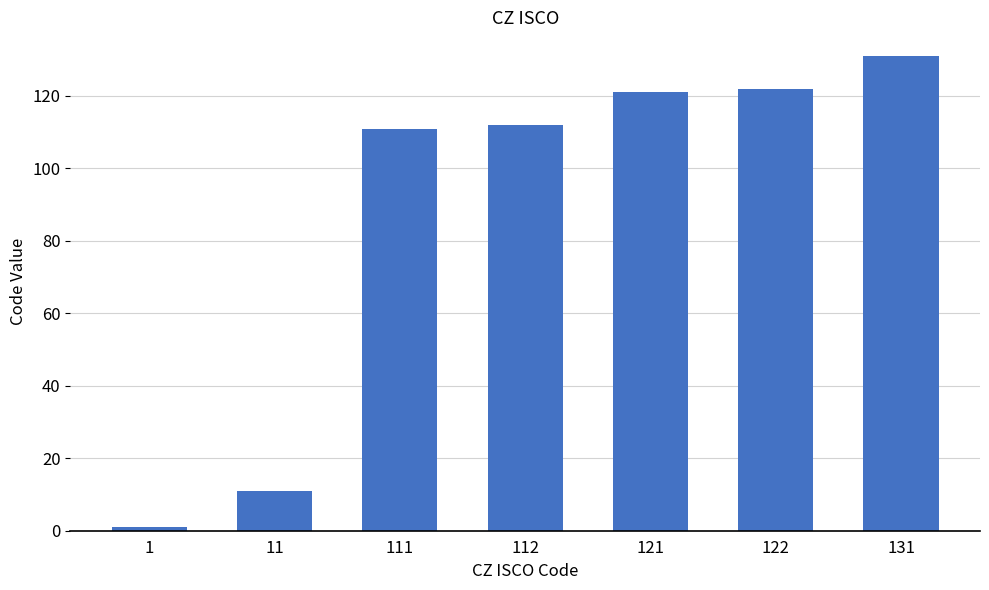

What is the change in value from 121 to 131?

+10